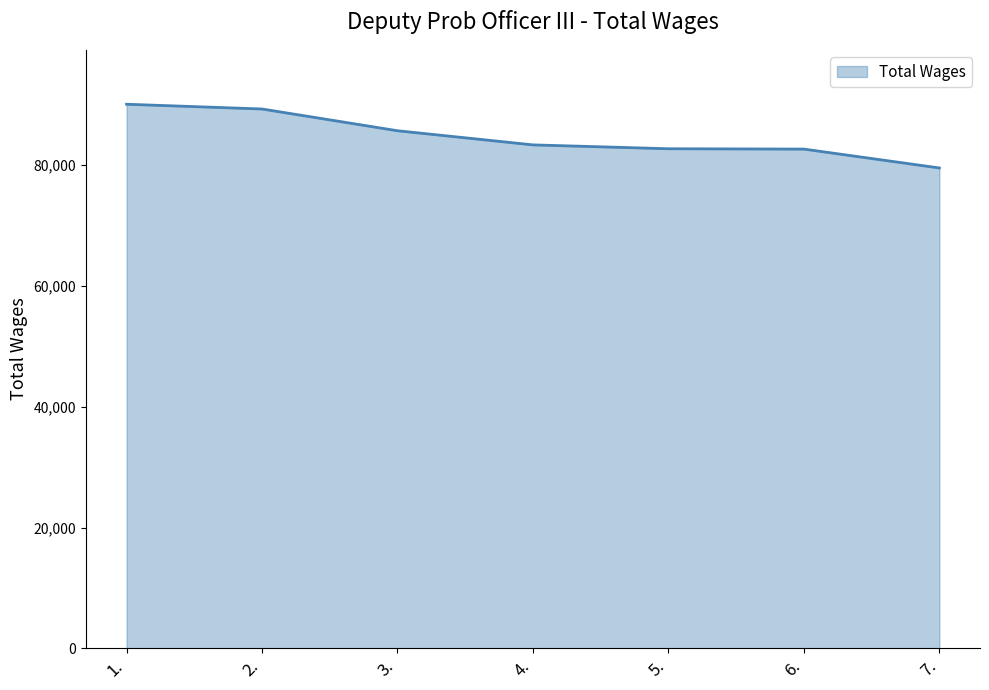

True or false: the data shows 89313 at 2..

True